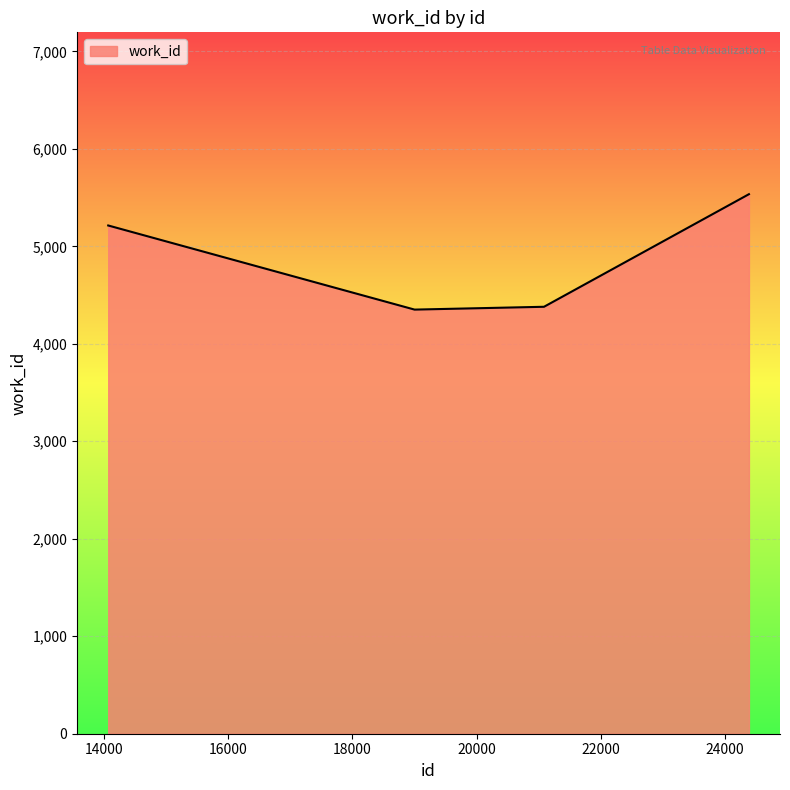

What is the average value?

4870